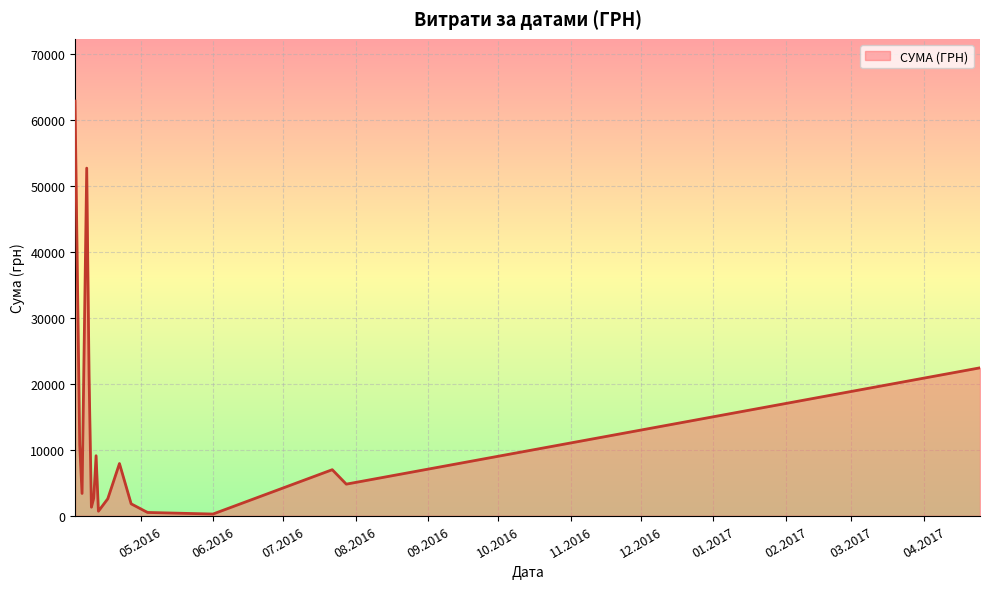

What is the difference between the maximum and minimum values?

62642.0